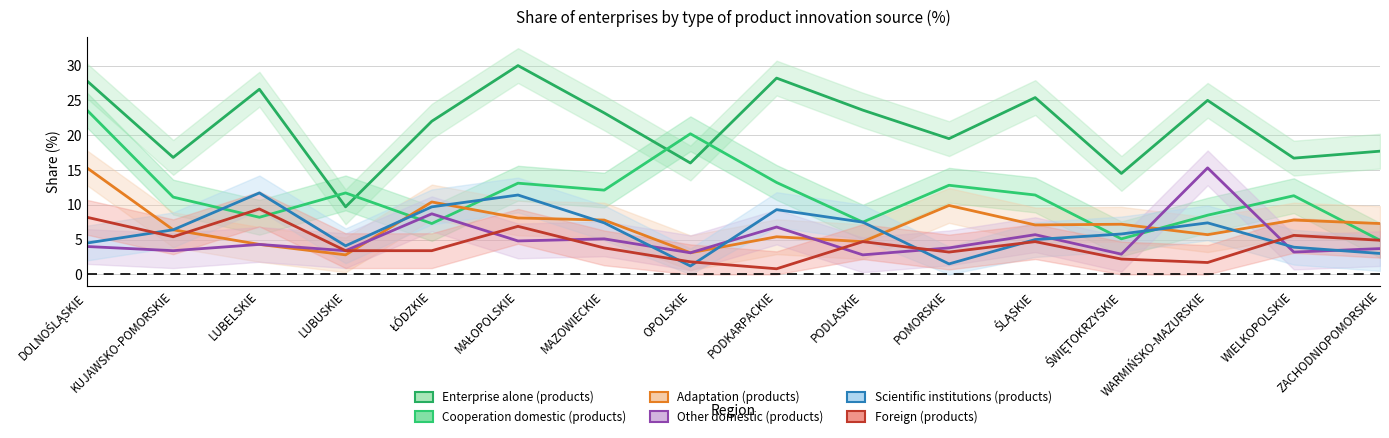

Reading left to right, list all the values displayed in this chart.

col_9 (products-enterprise alone): DOLNOŚLĄSKIE=27.8	KUJAWSKO-POMORSKIE=16.8	LUBELSKIE=26.6	LUBUSKIE=9.7	ŁÓDZKIE=22.0	MAŁOPOLSKIE=30.0	MAZOWIECKIE=23.2	OPOLSKIE=16.0	PODKARPACKIE=28.2	PODLASKIE=23.6	POMORSKIE=19.5	ŚLĄSKIE=25.4	ŚWIĘTOKRZYSKIE=14.5	WARMIŃSKO-MAZURSKIE=25.0	WIELKOPOLSKIE=16.7	ZACHODNIOPOMORSKIE=17.7
col_12 (products-cooperation domestic): DOLNOŚLĄSKIE=23.6	KUJAWSKO-POMORSKIE=11.1	LUBELSKIE=8.2	LUBUSKIE=11.7	ŁÓDZKIE=7.3	MAŁOPOLSKIE=13.1	MAZOWIECKIE=12.1	OPOLSKIE=20.2	PODKARPACKIE=13.2	PODLASKIE=7.5	POMORSKIE=12.8	ŚLĄSKIE=11.4	ŚWIĘTOKRZYSKIE=5.1	WARMIŃSKO-MAZURSKIE=8.5	WIELKOPOLSKIE=11.3	ZACHODNIOPOMORSKIE=4.9
col_15 (products-adaptation): DOLNOŚLĄSKIE=15.3	KUJAWSKO-POMORSKIE=6.4	LUBELSKIE=4.3	LUBUSKIE=2.8	ŁÓDZKIE=10.4	MAŁOPOLSKIE=8.1	MAZOWIECKIE=7.8	OPOLSKIE=3.1	PODKARPACKIE=5.4	PODLASKIE=4.7	POMORSKIE=9.9	ŚLĄSKIE=7.1	ŚWIĘTOKRZYSKIE=7.2	WARMIŃSKO-MAZURSKIE=5.7	WIELKOPOLSKIE=7.8	ZACHODNIOPOMORSKIE=7.3
col_18 (products-other domestic): DOLNOŚLĄSKIE=4.0	KUJAWSKO-POMORSKIE=3.4	LUBELSKIE=4.3	LUBUSKIE=3.4	ŁÓDZKIE=8.7	MAŁOPOLSKIE=4.8	MAZOWIECKIE=5.1	OPOLSKIE=3.1	PODKARPACKIE=6.8	PODLASKIE=2.8	POMORSKIE=3.8	ŚLĄSKIE=5.7	ŚWIĘTOKRZYSKIE=2.9	WARMIŃSKO-MAZURSKIE=15.3	WIELKOPOLSKIE=3.2	ZACHODNIOPOMORSKIE=3.7
col_21 (products-scientific institutions): DOLNOŚLĄSKIE=4.5	KUJAWSKO-POMORSKIE=6.4	LUBELSKIE=11.7	LUBUSKIE=4.1	ŁÓDZKIE=9.7	MAŁOPOLSKIE=11.4	MAZOWIECKIE=7.4	OPOLSKIE=1.2	PODKARPACKIE=9.3	PODLASKIE=7.5	POMORSKIE=1.5	ŚLĄSKIE=5.0	ŚWIĘTOKRZYSKIE=5.8	WARMIŃSKO-MAZURSKIE=7.4	WIELKOPOLSKIE=3.9	ZACHODNIOPOMORSKIE=3.0
col_24 (products-foreign): DOLNOŚLĄSKIE=8.2	KUJAWSKO-POMORSKIE=5.4	LUBELSKIE=9.4	LUBUSKIE=3.4	ŁÓDZKIE=3.4	MAŁOPOLSKIE=6.9	MAZOWIECKIE=3.8	OPOLSKIE=1.8	PODKARPACKIE=0.8	PODLASKIE=4.7	POMORSKIE=3.2	ŚLĄSKIE=4.7	ŚWIĘTOKRZYSKIE=2.2	WARMIŃSKO-MAZURSKIE=1.7	WIELKOPOLSKIE=5.6	ZACHODNIOPOMORSKIE=4.9